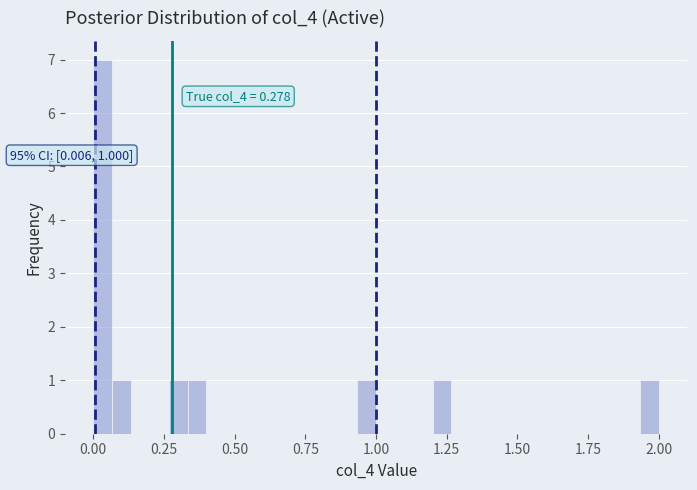

Around what value on the x-axis is the tallest bar? Give the approximate position of its centre, as read against the axis.

0.05